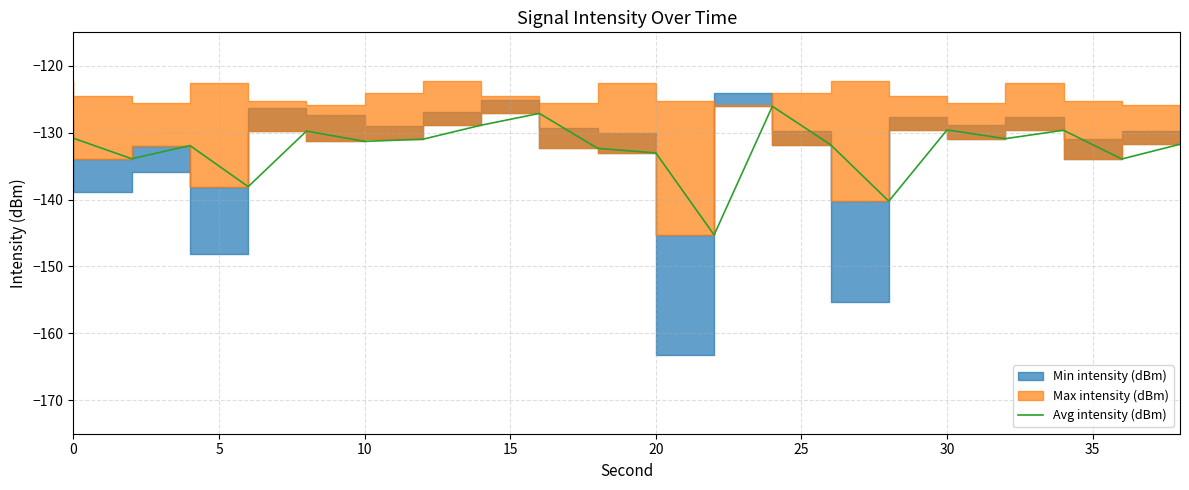

Is it true that the value at 35 is -52.5?

False